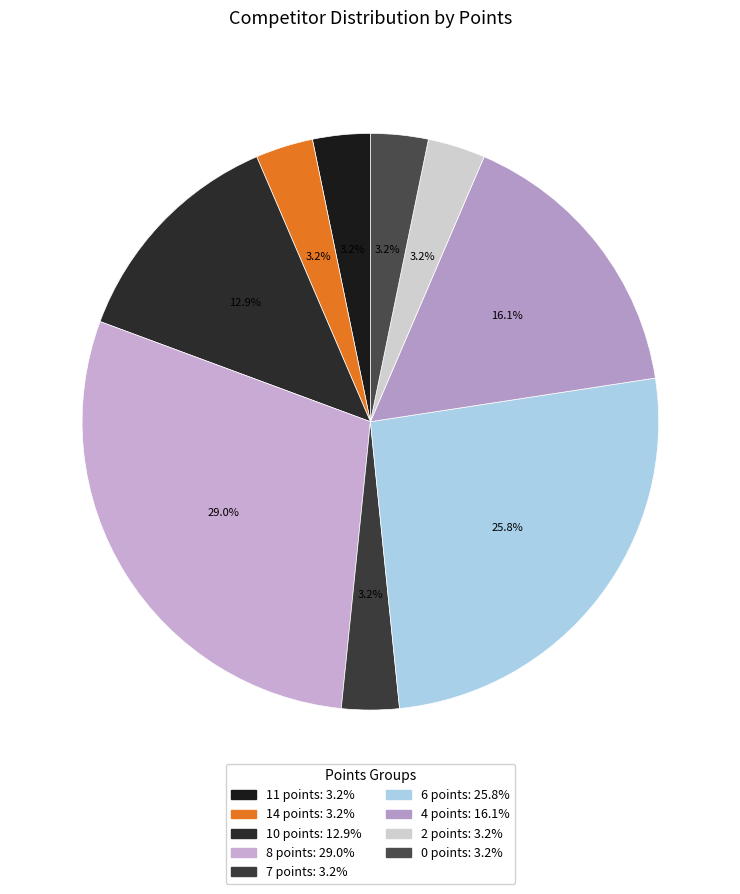

Is 11 points the majority of the pie?

No